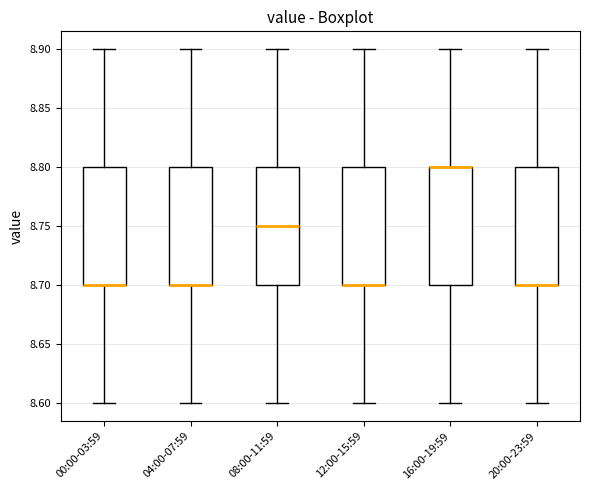

Reading left to right, read every box against the y-axis: the position of its median line, the range the box covers, and the ends of its whiskers. The values are not printed on the chart, so give them approximately, as read against the axis.

00:00-03:59: median 8.70 (drawn on the box's lower edge), box 8.70 to 8.80, whiskers 8.60 to 8.90
04:00-07:59: median 8.70 (drawn on the box's lower edge), box 8.70 to 8.80, whiskers 8.60 to 8.90
08:00-11:59: median 8.75, box 8.70 to 8.80, whiskers 8.60 to 8.90
12:00-15:59: median 8.70 (drawn on the box's lower edge), box 8.70 to 8.80, whiskers 8.60 to 8.90
16:00-19:59: median 8.80 (drawn on the box's upper edge), box 8.70 to 8.80, whiskers 8.60 to 8.90
20:00-23:59: median 8.70 (drawn on the box's lower edge), box 8.70 to 8.80, whiskers 8.60 to 8.90